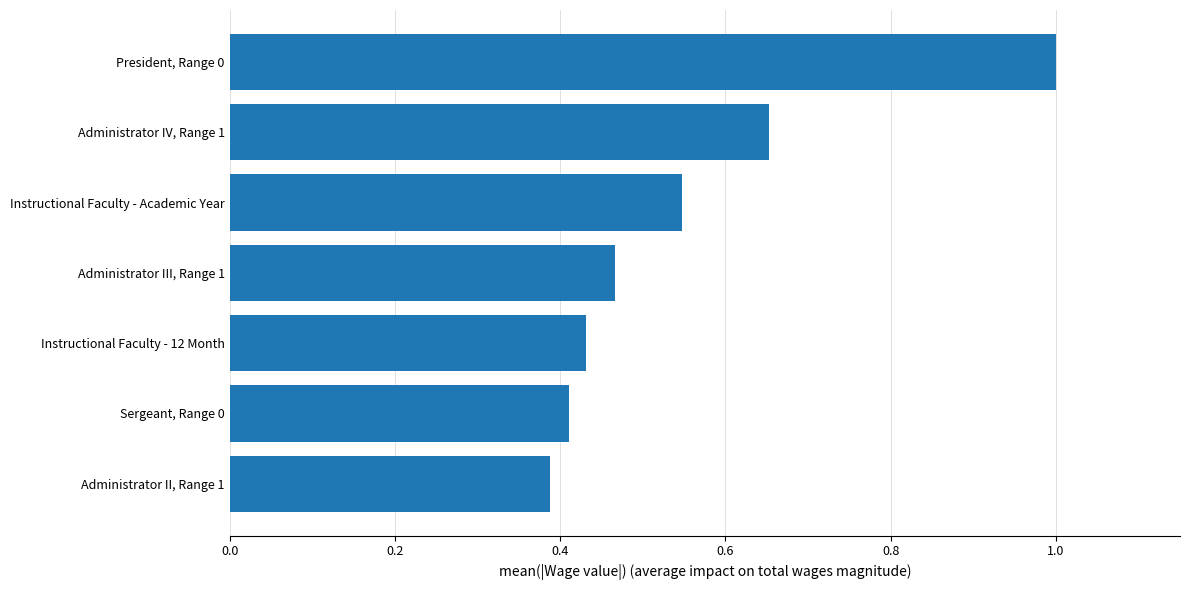

Is it true that the value at Administrator IV, Range 1 is 0.2?

False